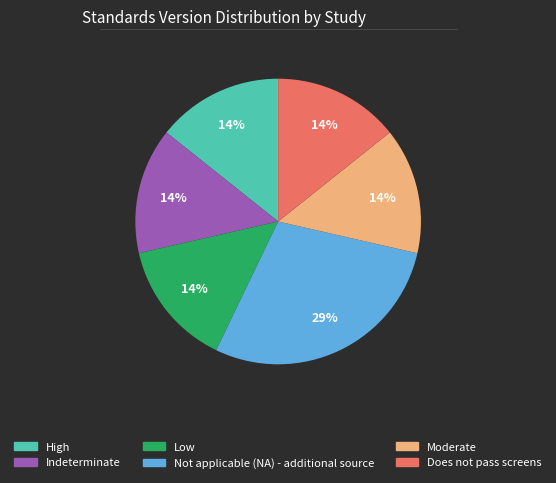

How many slices are in this pie chart?

6